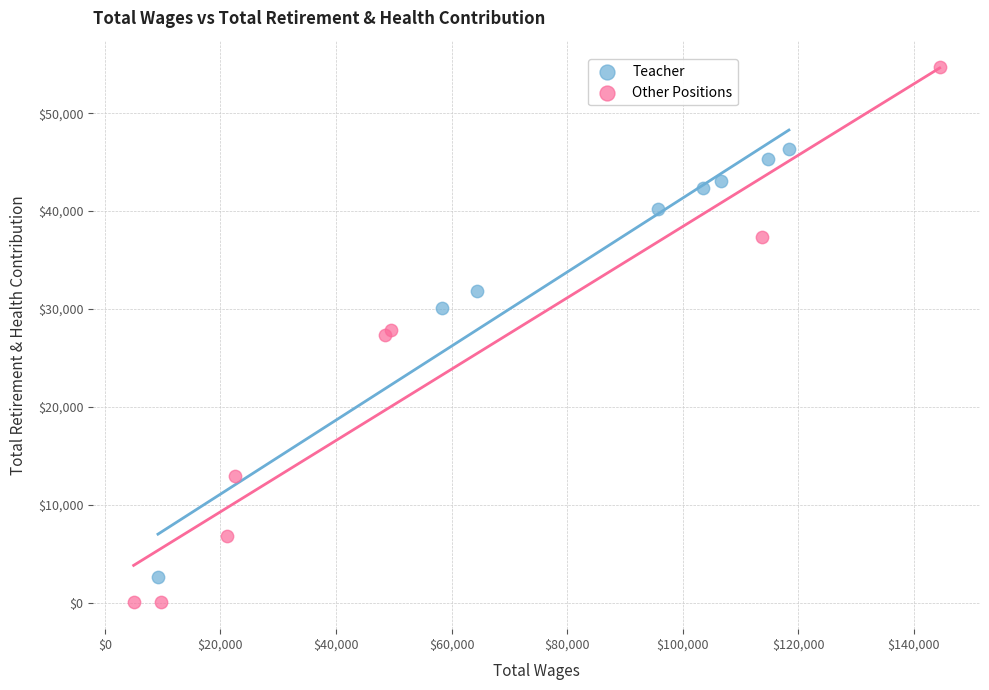

Which series reaches the maximum Y coordinate?

Other Positions